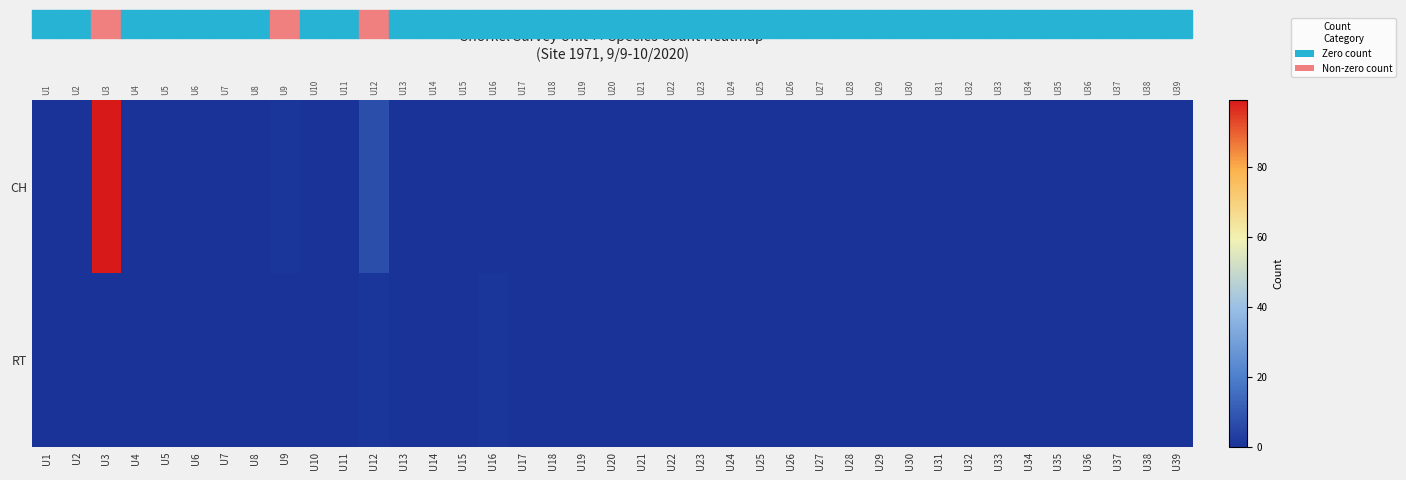

Which category has the highest value across all series?

U3